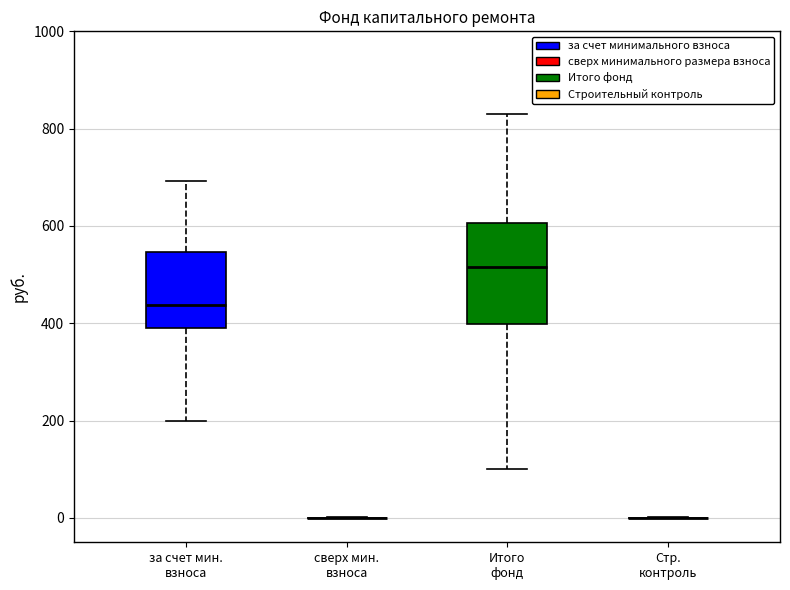

Reading left to right, read every box against the y-axis: the position of its median line, the range the box covers, and the ends of its whiskers. The values are not printed on the chart, so give them approximately, as read against the axis.

за счет мин. взноса: median 440, box 400 to 540, whiskers 200 to 700
сверх мин. взноса: box collapsed to a line at 0, whiskers 0 to 0
Итого фонд: median 520, box 400 to 600, whiskers 100 to 840
Стр. контроль: box collapsed to a line at 0, whiskers 0 to 0